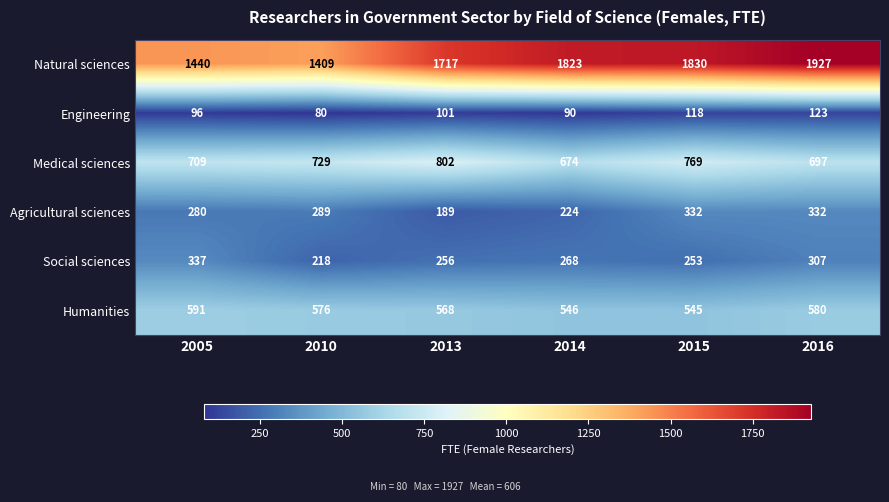

How many values in the Natural sciences series are below 1823?

3